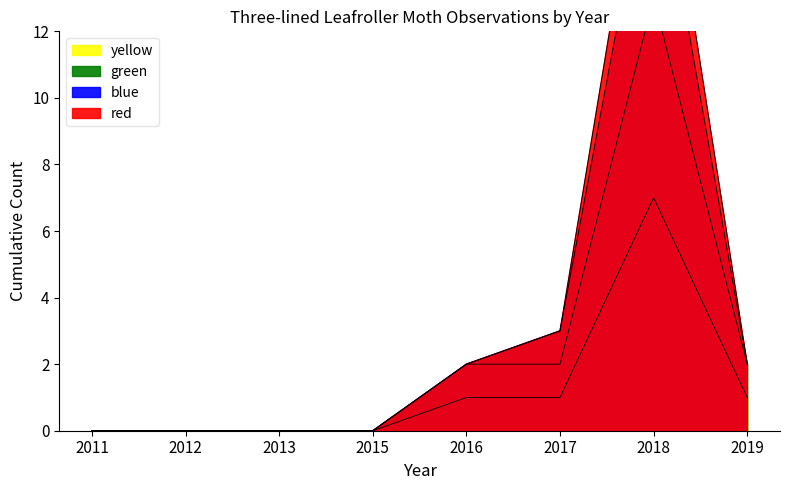

What are all the series names shown in the legend?

yellow, green, blue, red